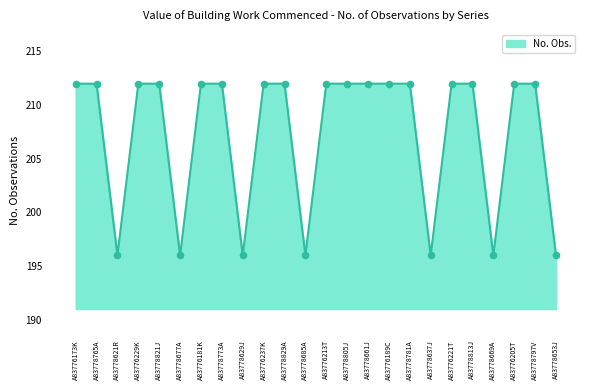

What is the change in value from A83776229K to A83778637J?

-16